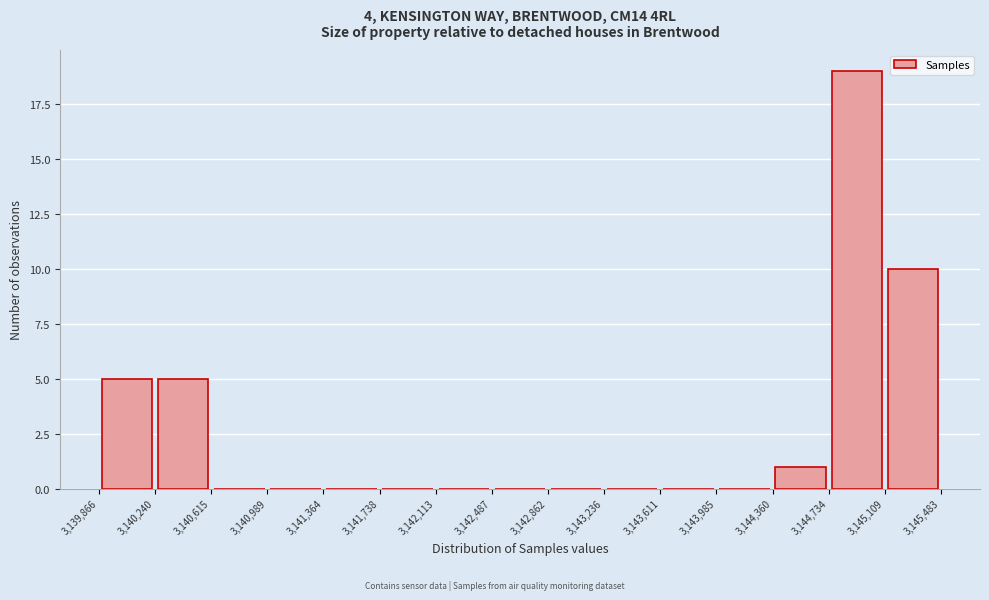

What is the height of the bar covering 3,145,109 to 3,145,483 on the x-axis? The values are not printed on the chart, so give them approximately, as read against the axis.

10